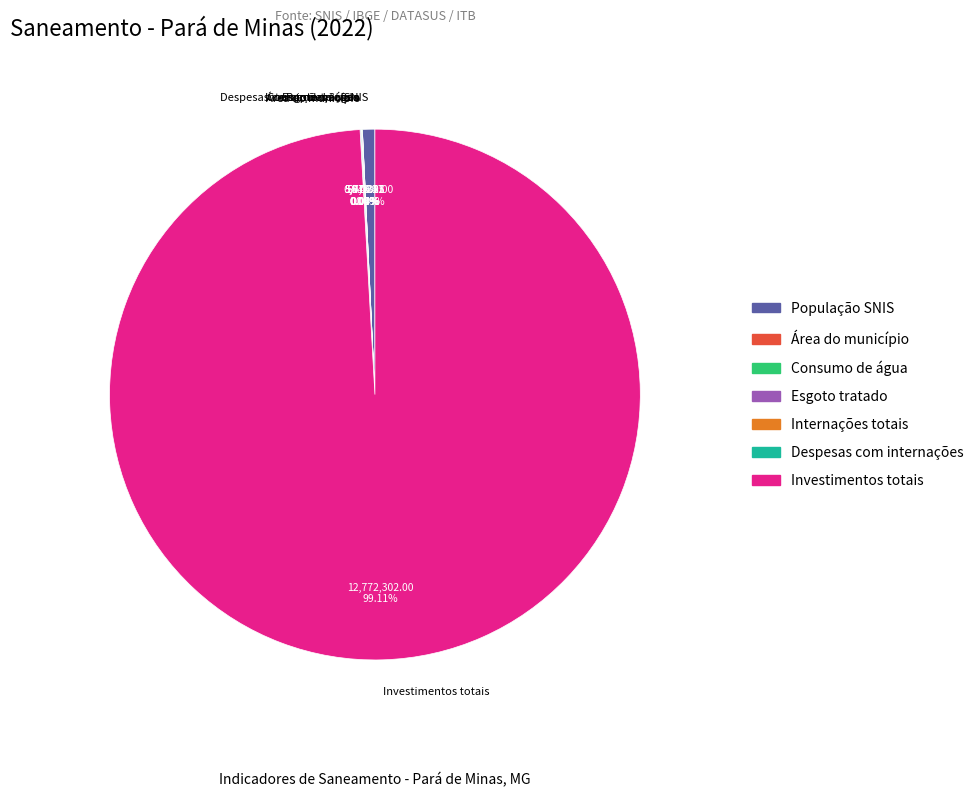

Does any single category account for the majority?

Yes